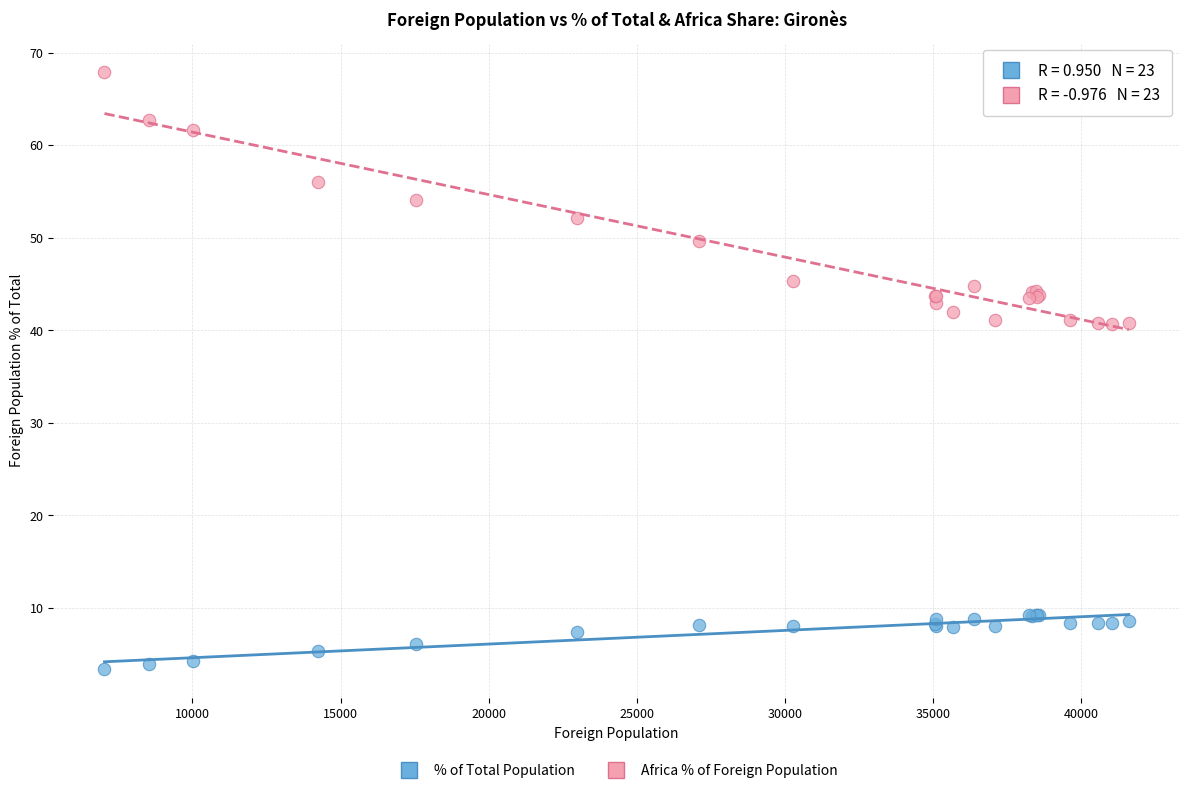

Which series contains the highest Y value?

Africa % of Foreign Population